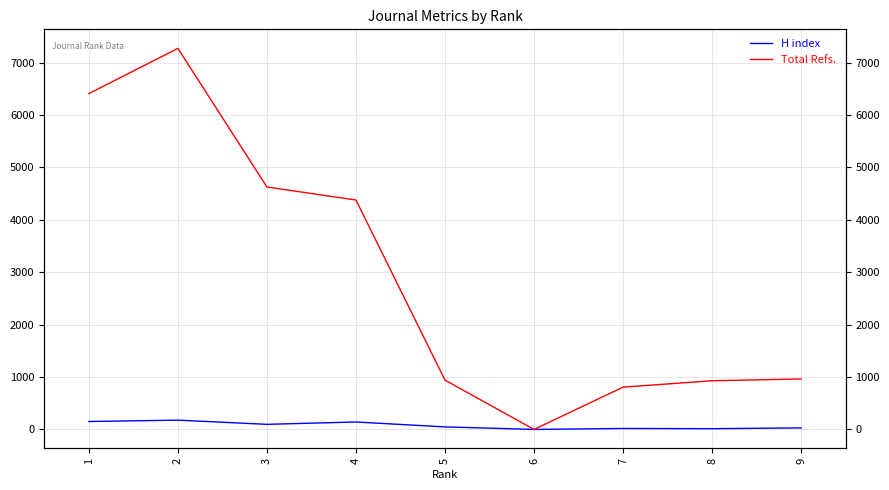

True or false: Total Refs. and H index intersect in this chart.

False